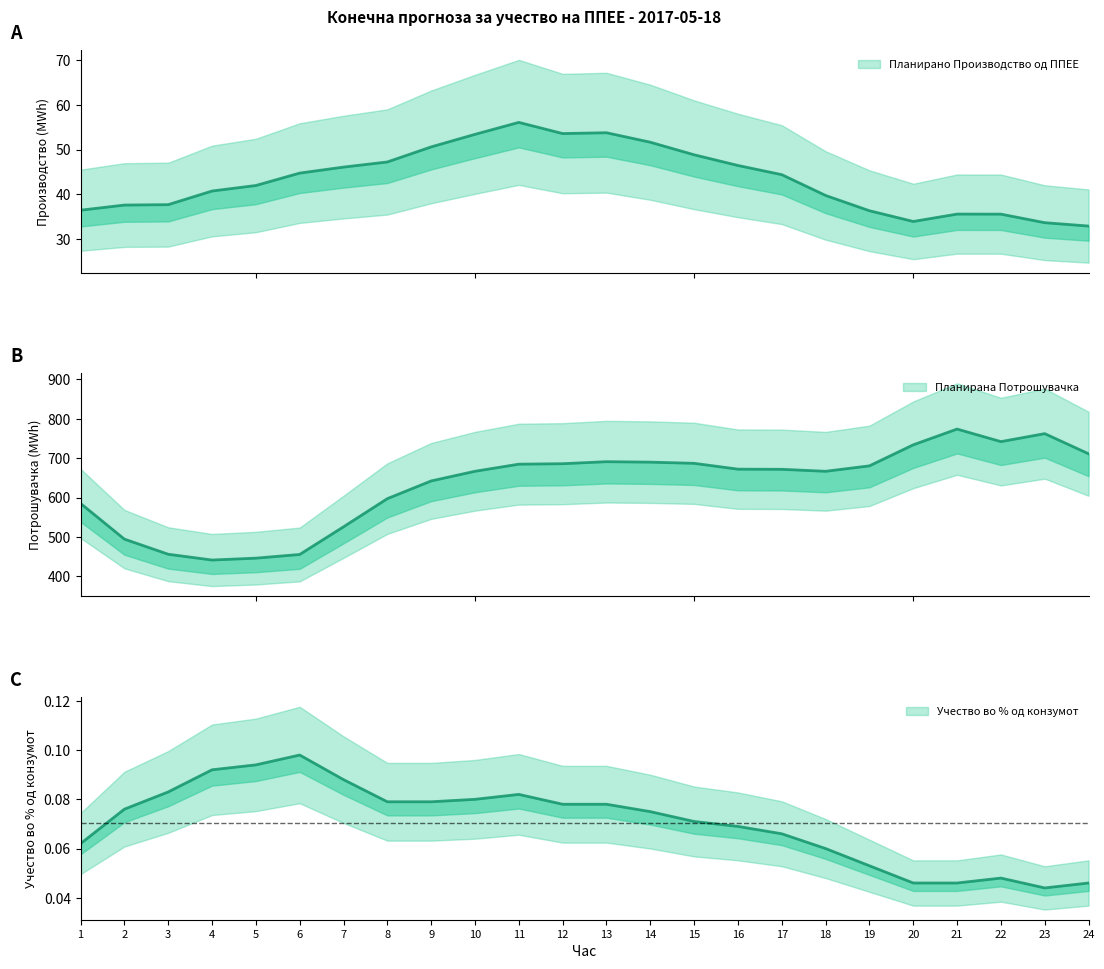

What is the sum of all Планирано Производство од ППЕЕ values?

1038.4